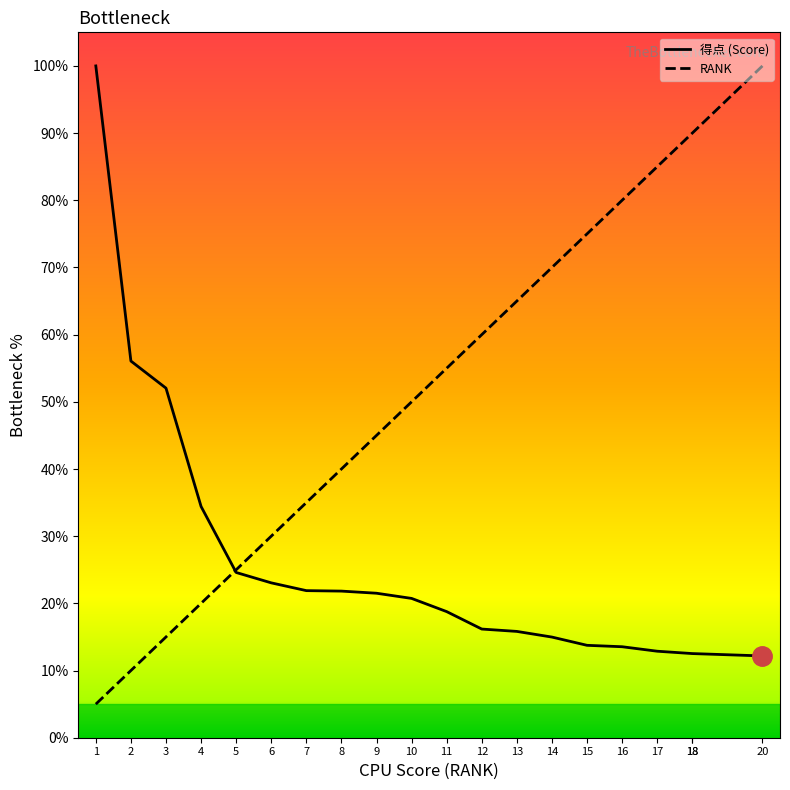

True or false: 得点 has more than 0 interior local peaks.

False